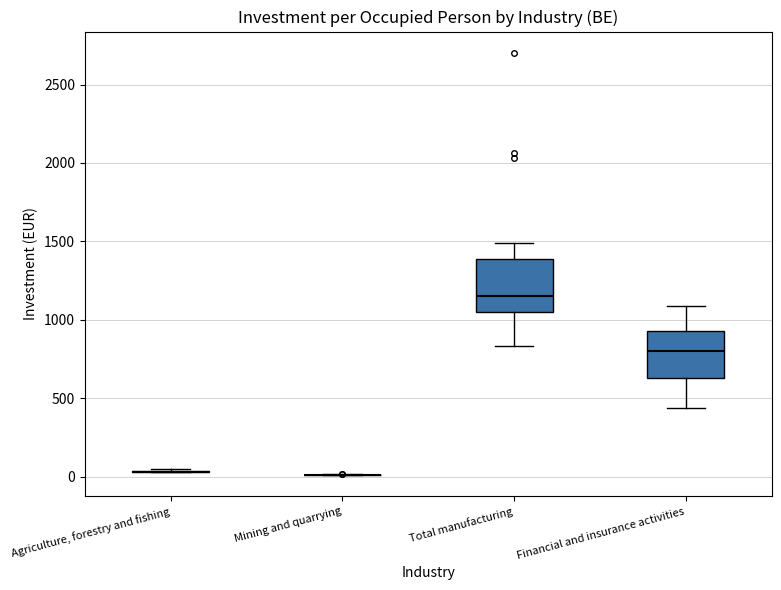

Reading left to right, transcribe this box plot: for each box, give where its median line is, the range the box spans, and where its two whiskers end, as read against the y-axis. The values are not printed on the chart, so give them approximately, as read against the axis.

Agriculture, forestry and fishing: box collapsed to a line at 50, whiskers 50 to 50
Mining and quarrying: box collapsed to a line at 0, whiskers 0 to 0
Total manufacturing: median 1150, box 1050 to 1400, whiskers 850 to 1500
Financial and insurance activities: median 800, box 650 to 950, whiskers 450 to 1100